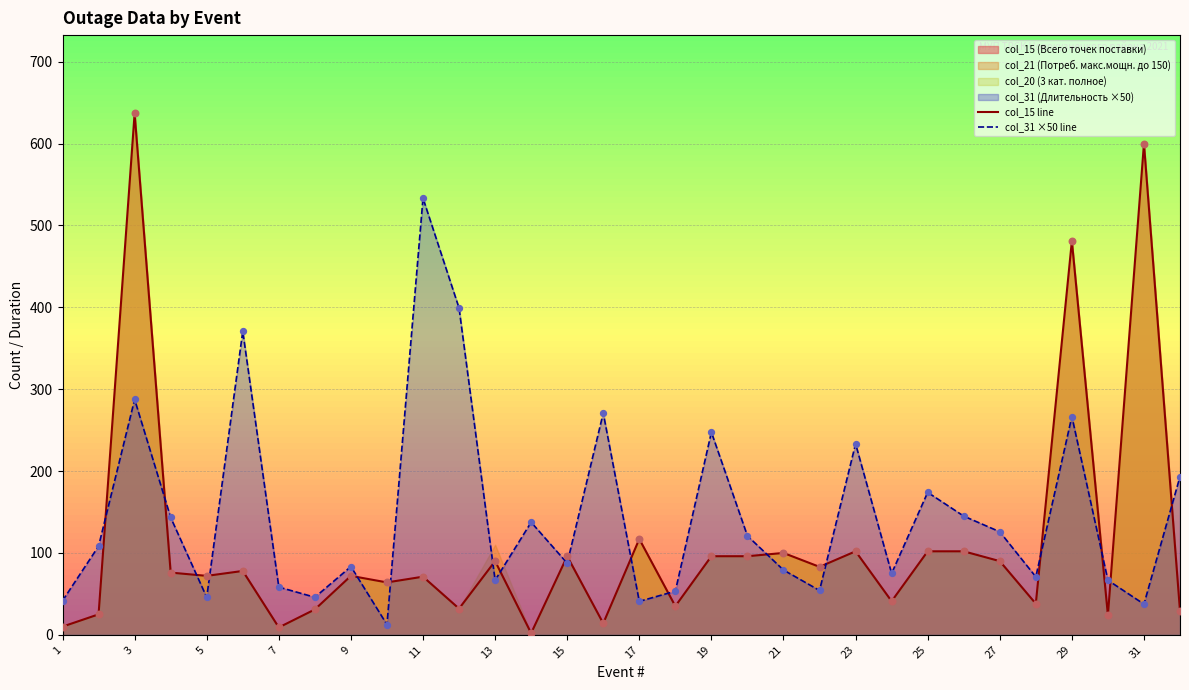

Which series reaches the minimum Y coordinate?

col_15 line